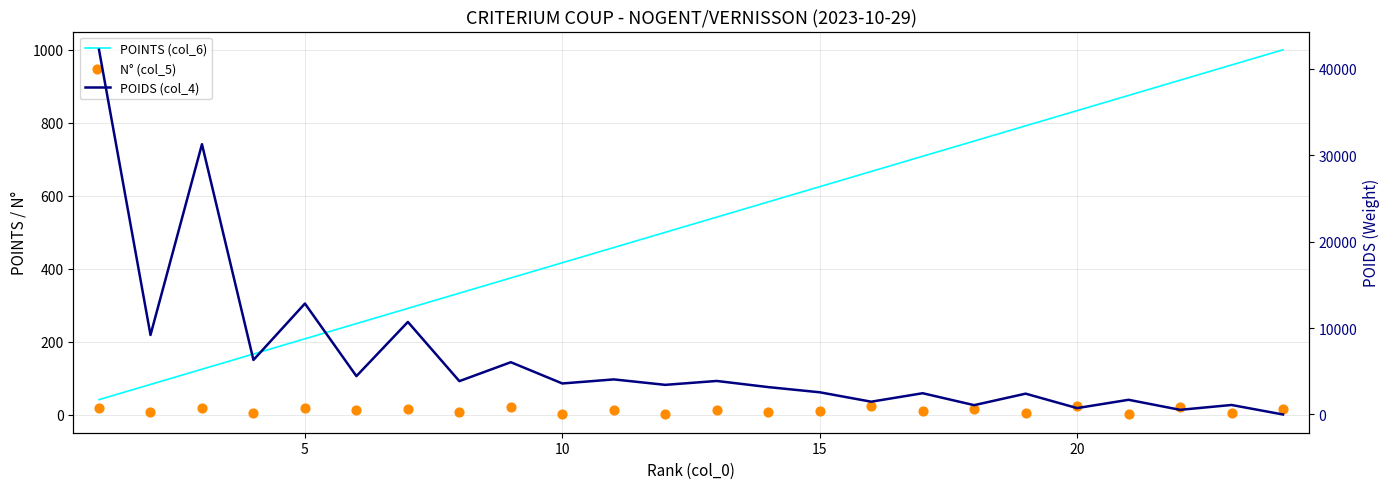

At how many categories does at least one series exceed 14136?

2